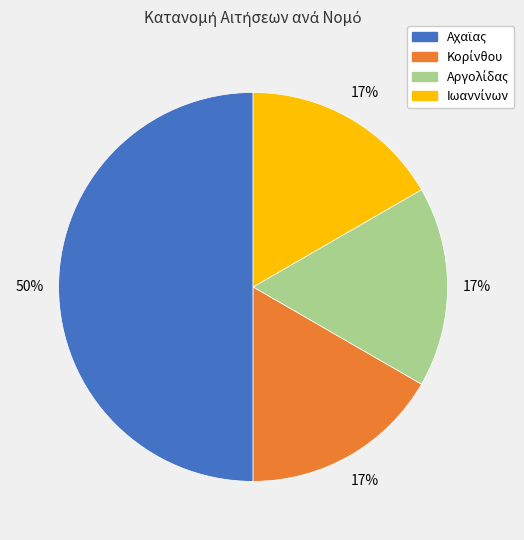

To the nearest percent, what is the difference between the largest and smallest slice percentages?

33%